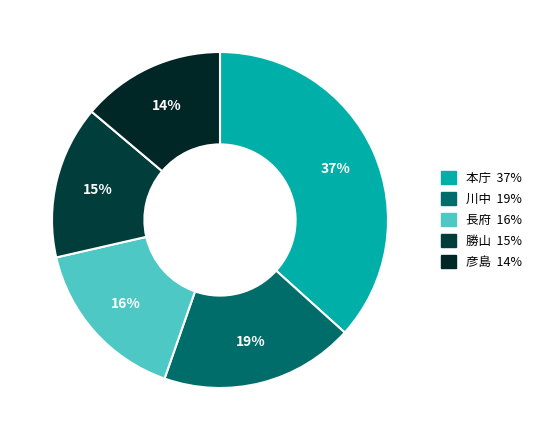

How many segments does this pie chart have?

5